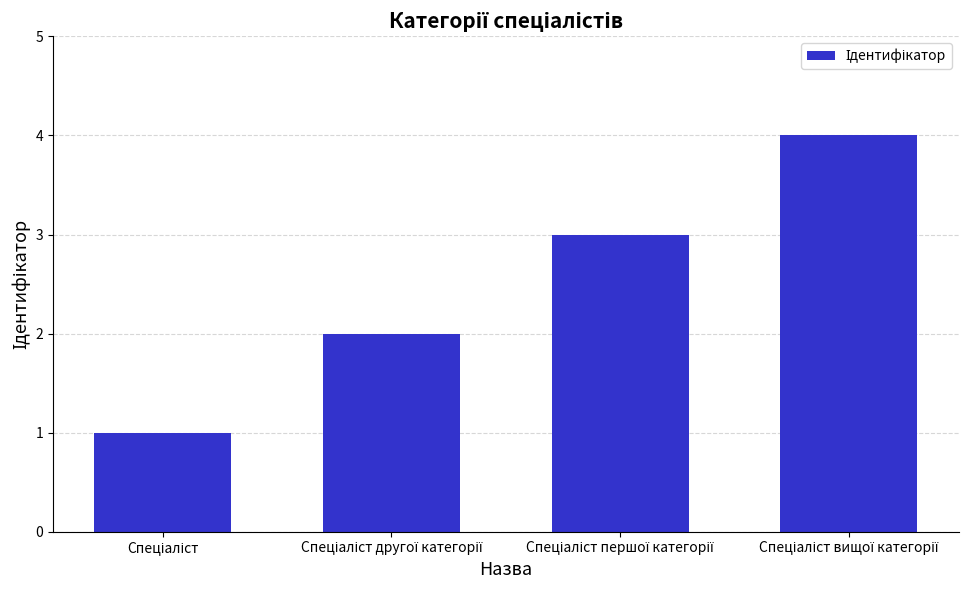

What is the maximum value shown in the chart?

4